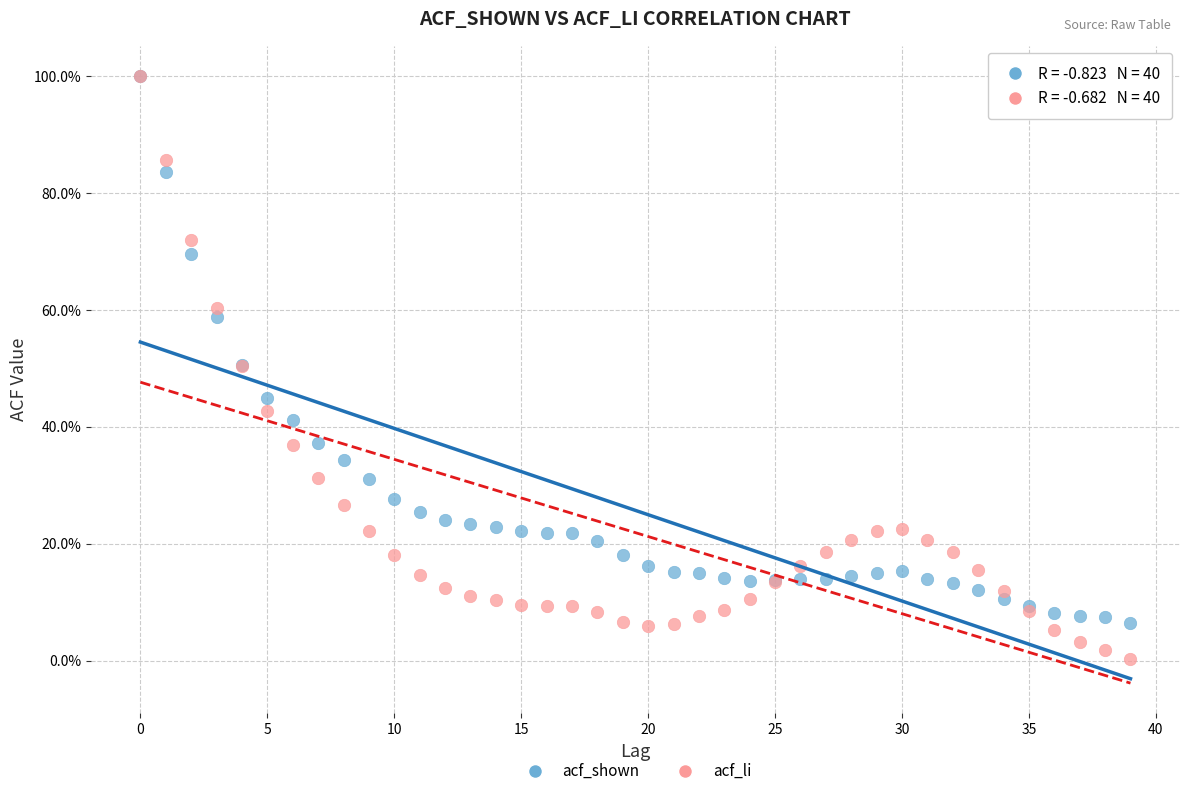

Which series has the widest spread of Y values?

acf_li